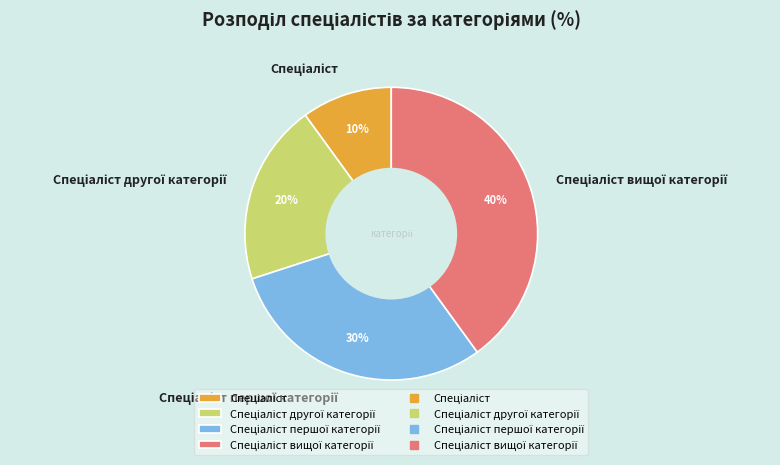

To the nearest percent, what is the average slice percentage?

25%